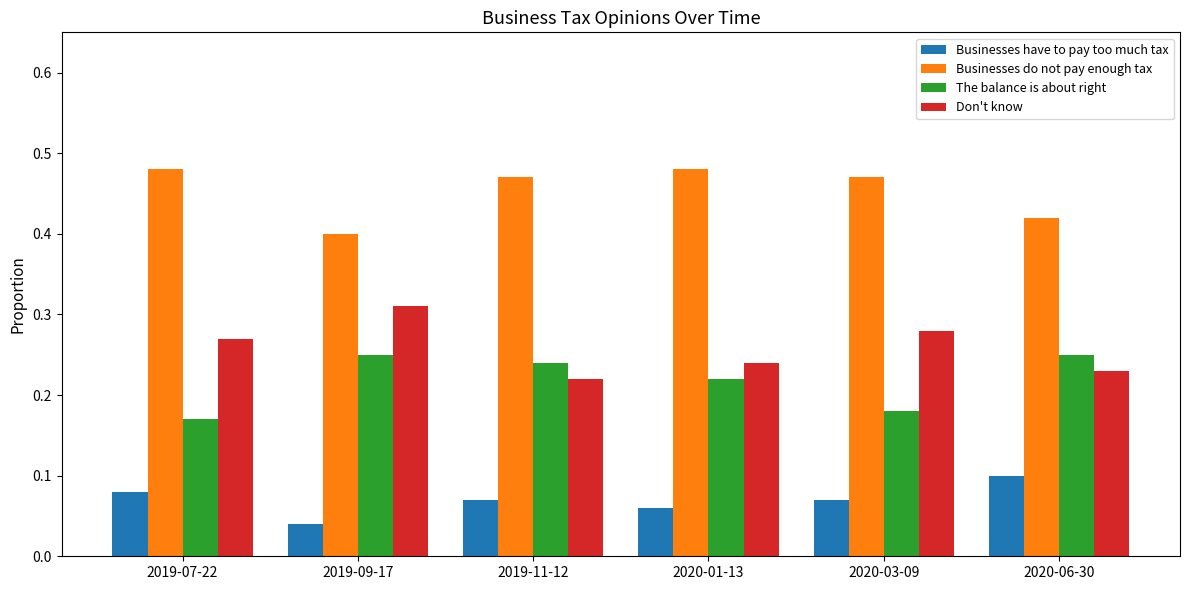

Rank the series by their maximum value, from lowest to highest.

Businesses have to pay too much tax, The balance is about right, Don't know, Businesses do not pay enough tax